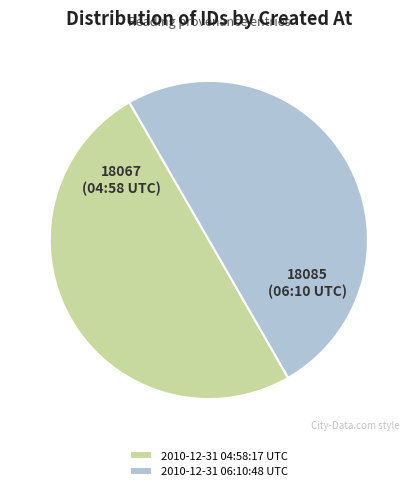

Do 2010-12-31 04:58:17 UTC and 2010-12-31 06:10:48 UTC together represent more than half of the pie?

Yes